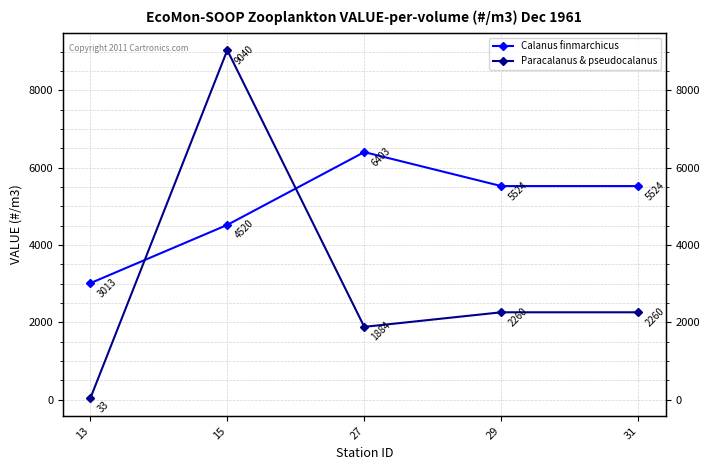

Which series has the largest total across all categories?

Calanus finmarchicus